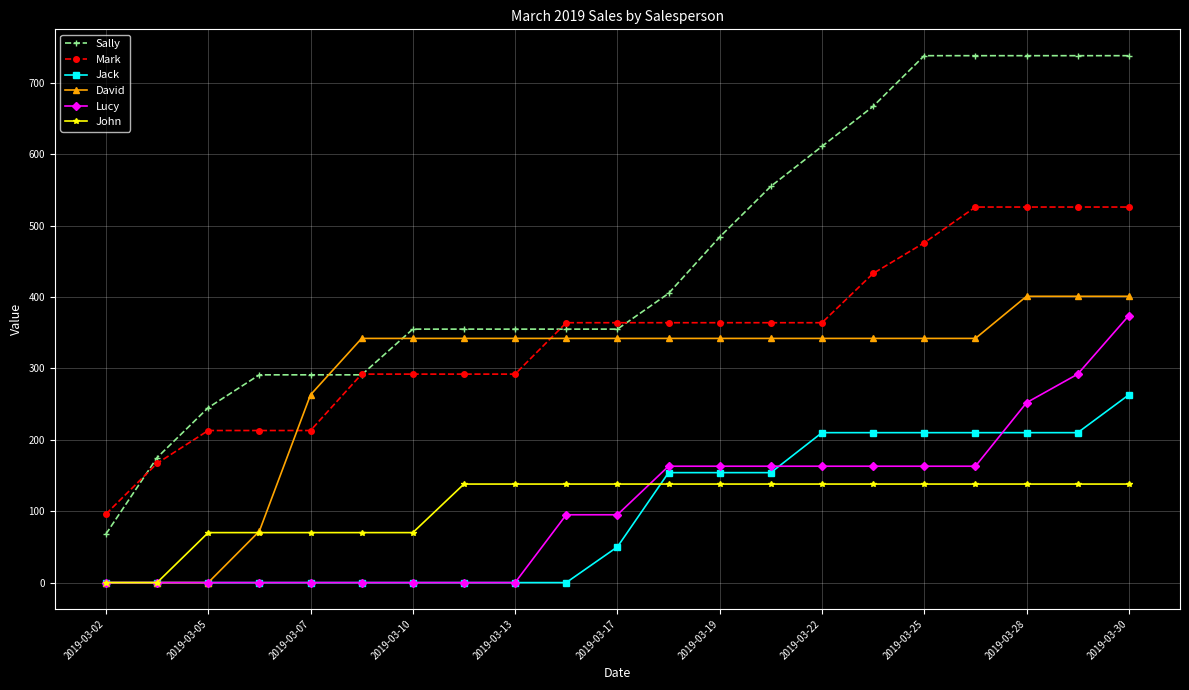

List the series in order of their peak value, lowest first.

John, Jack, Lucy, David, Mark, Sally